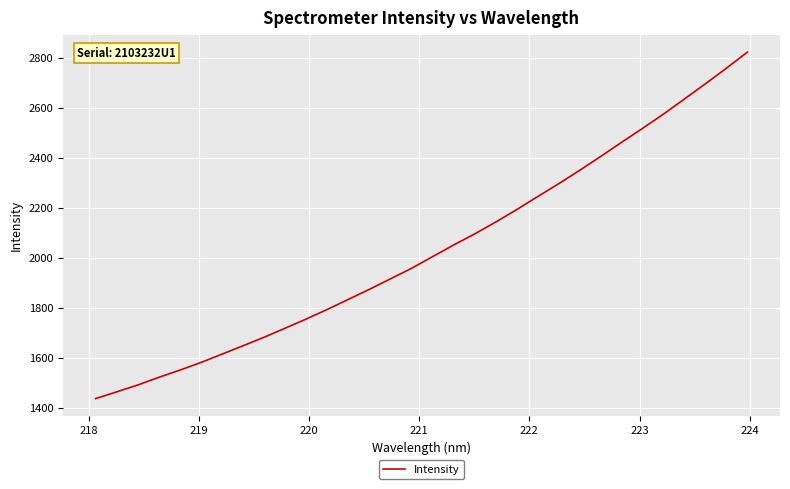

What is the minimum value shown in the chart?

1437.3